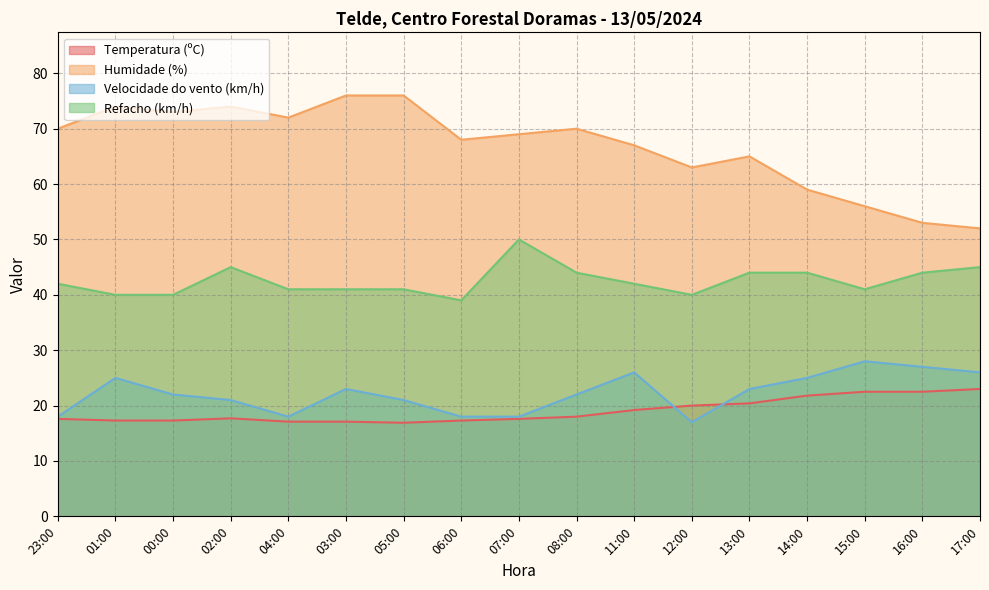

Which category has the lowest value across all series?

05:00